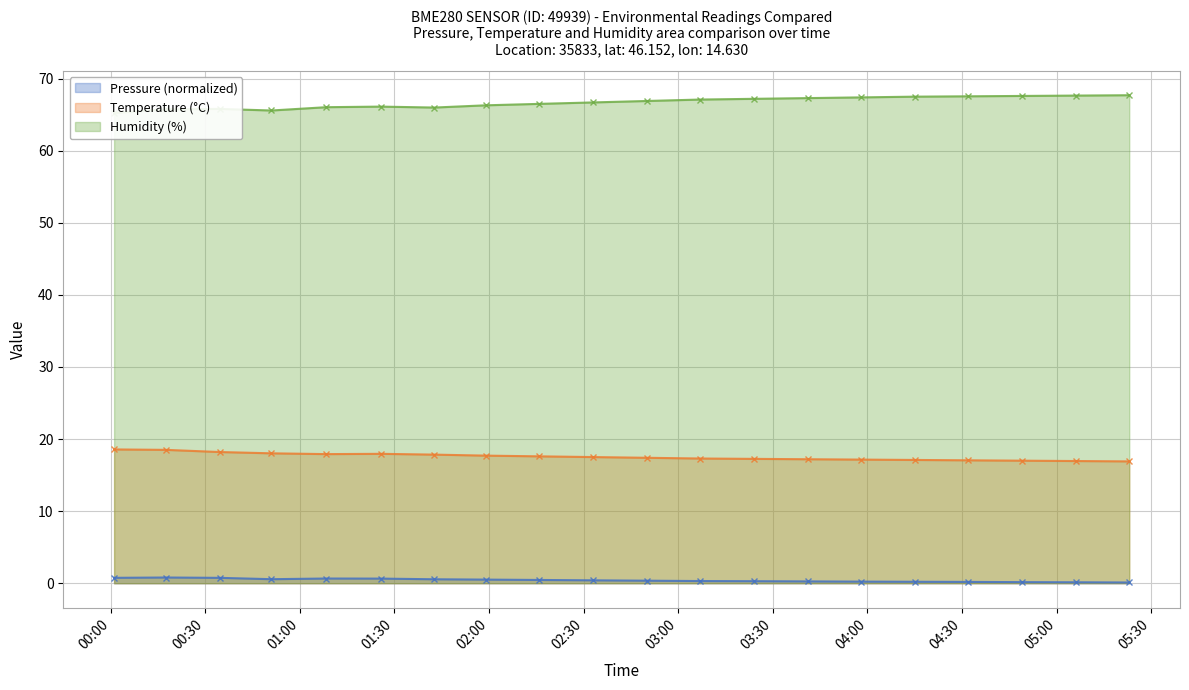

Rank the series by their maximum value, from highest to lowest.

Humidity, Temperature, Pressure